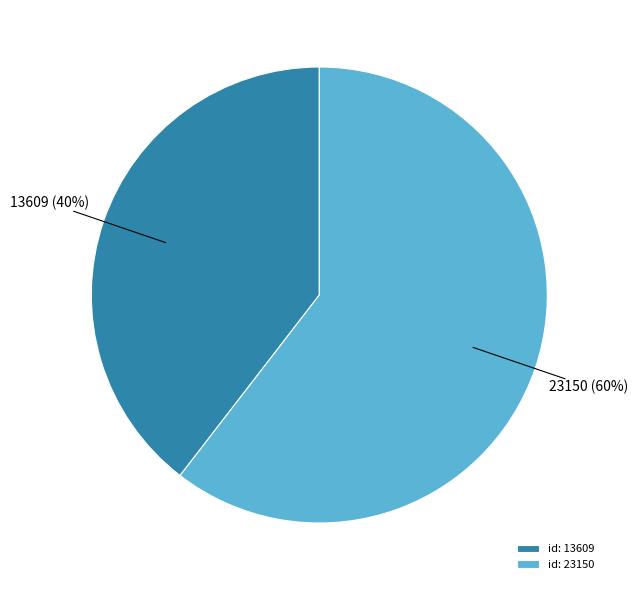

True or false: 13609 accounts for 40% of the total.

True